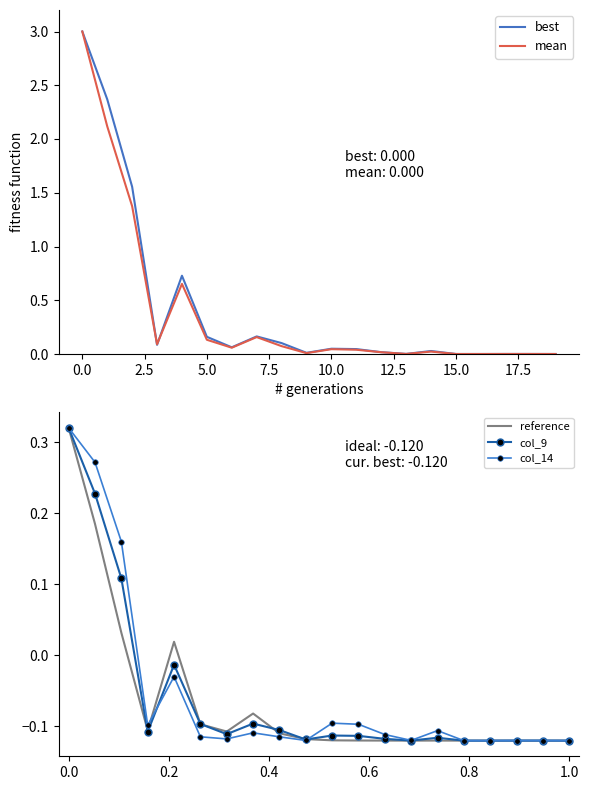

At how many categories does at least one series exceed 0?

20